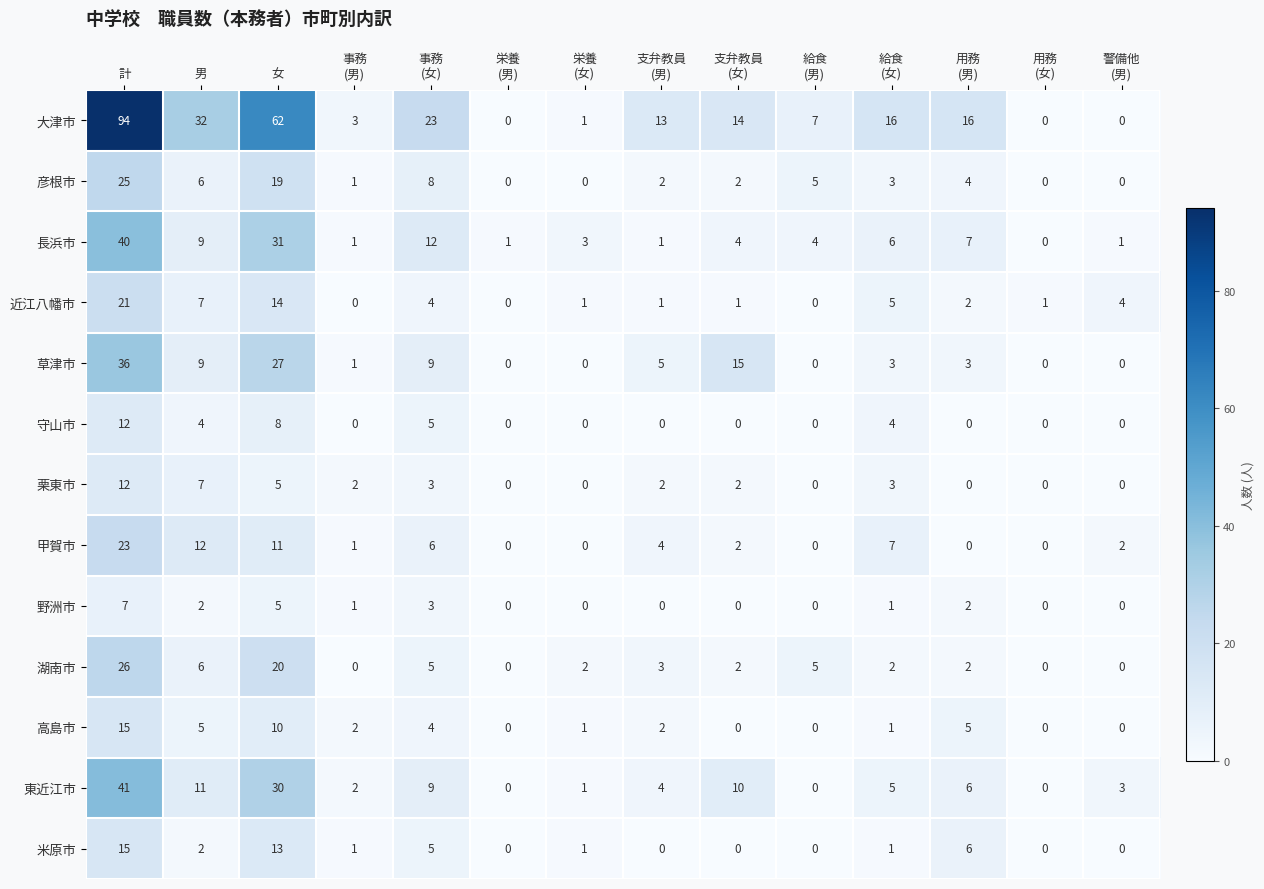

What is the difference between the highest and lowest values at 給食
(男)?

7